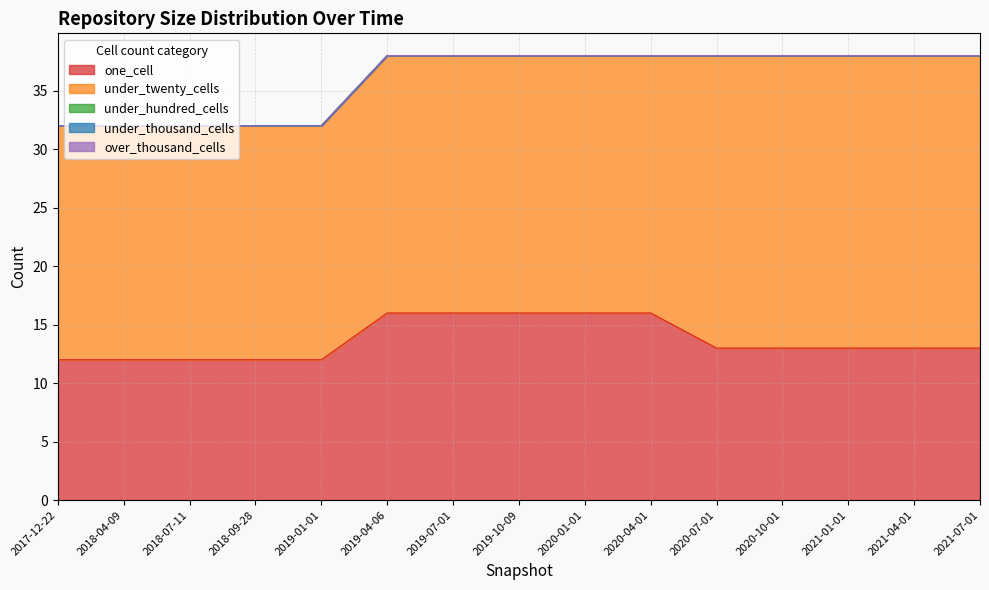

What is the label of the 14th point from the right?

2018-04-09